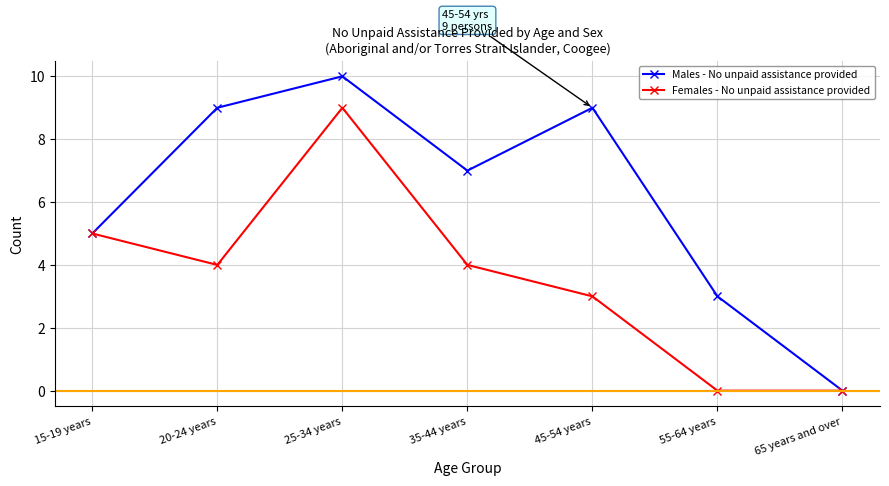

What is the average value of the Females - No unpaid assistance provided series?

4